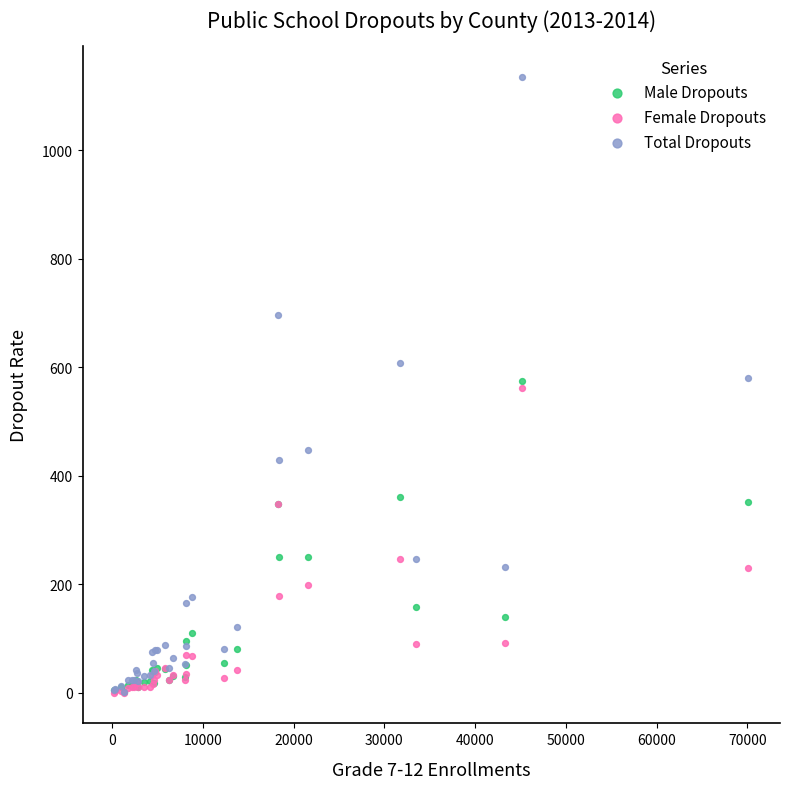

Which series reaches the maximum Y coordinate?

Total Dropouts